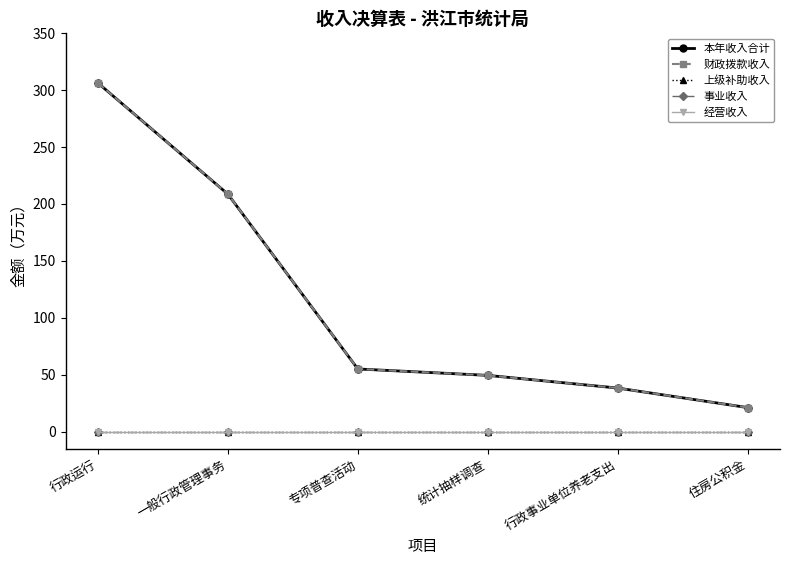

Which category has the lowest value in the 本年收入合计 series?

住房公积金